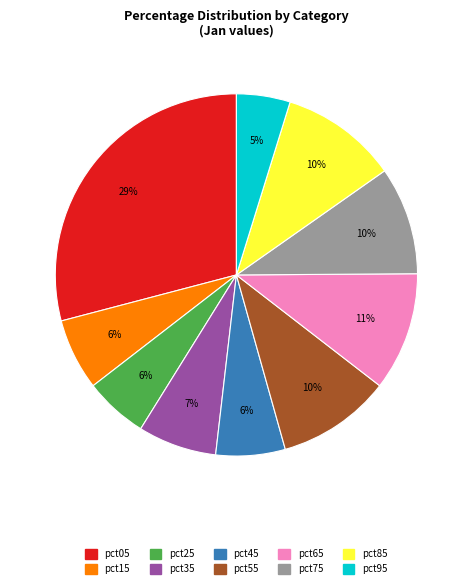

Between pct45 and pct35, which is larger?

pct35